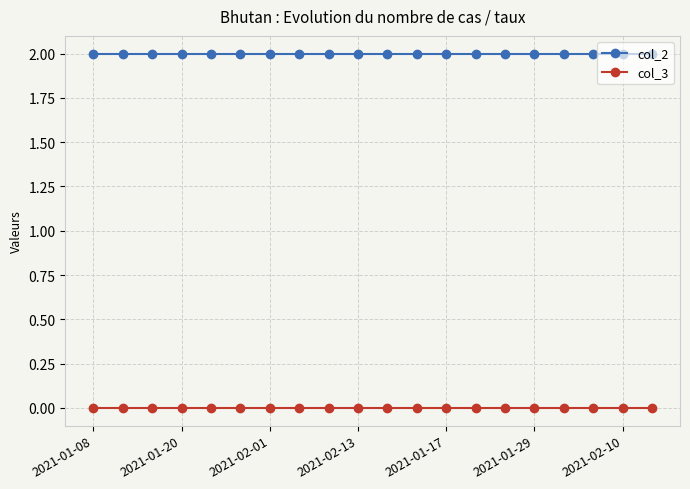

Is this an area chart (filled region under the line)?

No